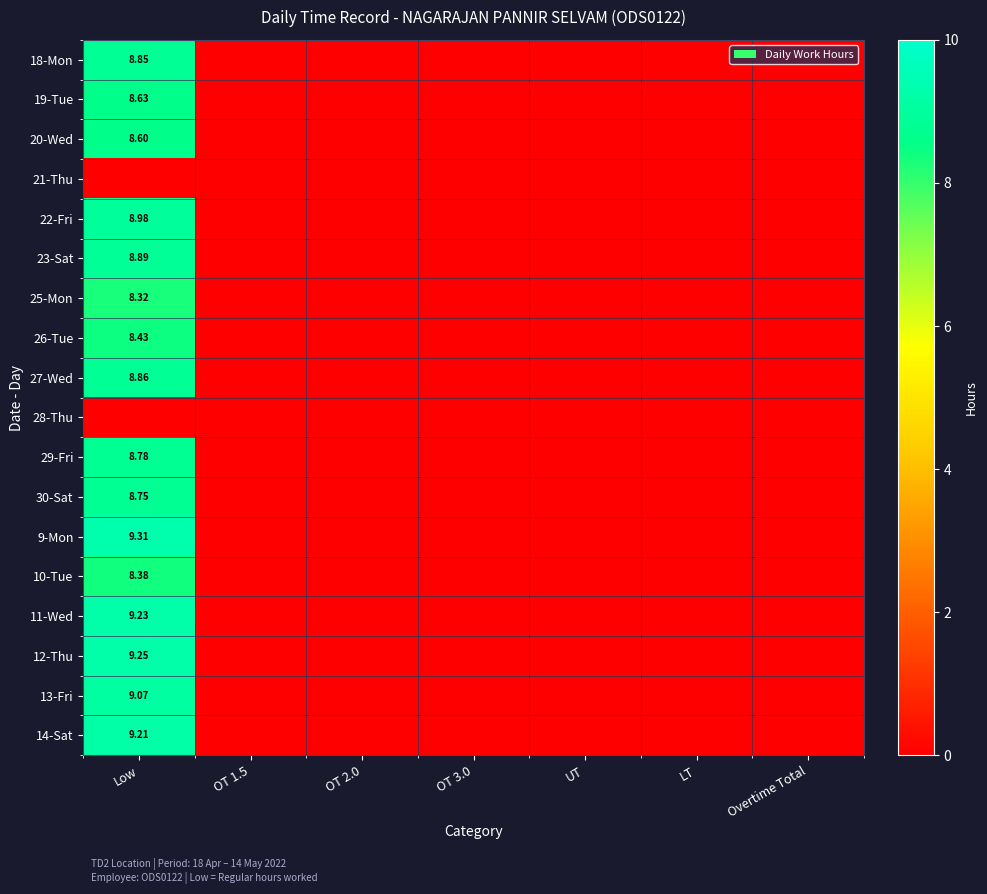

How many 14-Sat values are between 0 and 1?

6